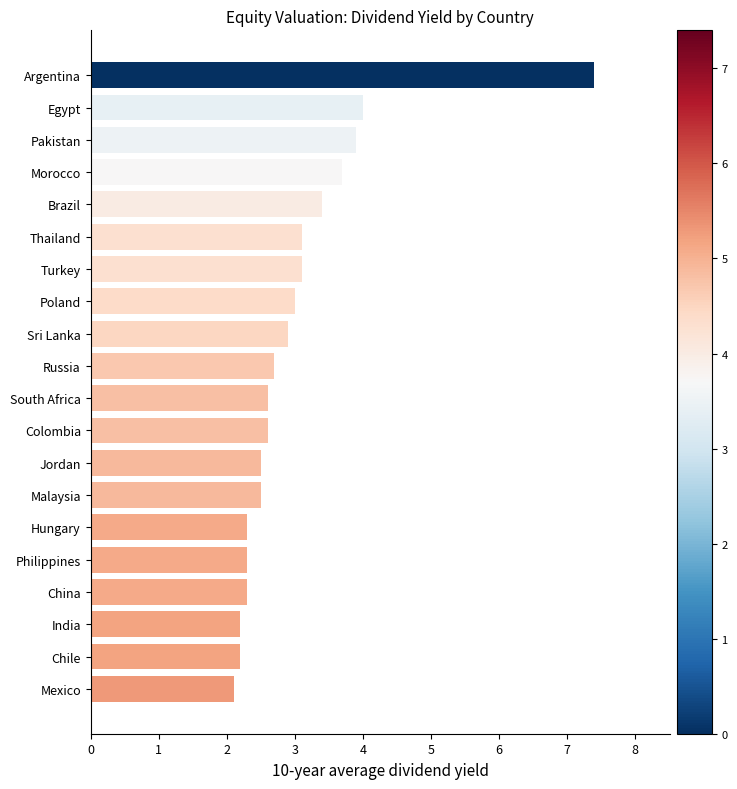

What is the ratio of the value at Turkey to the value at China?

1.3